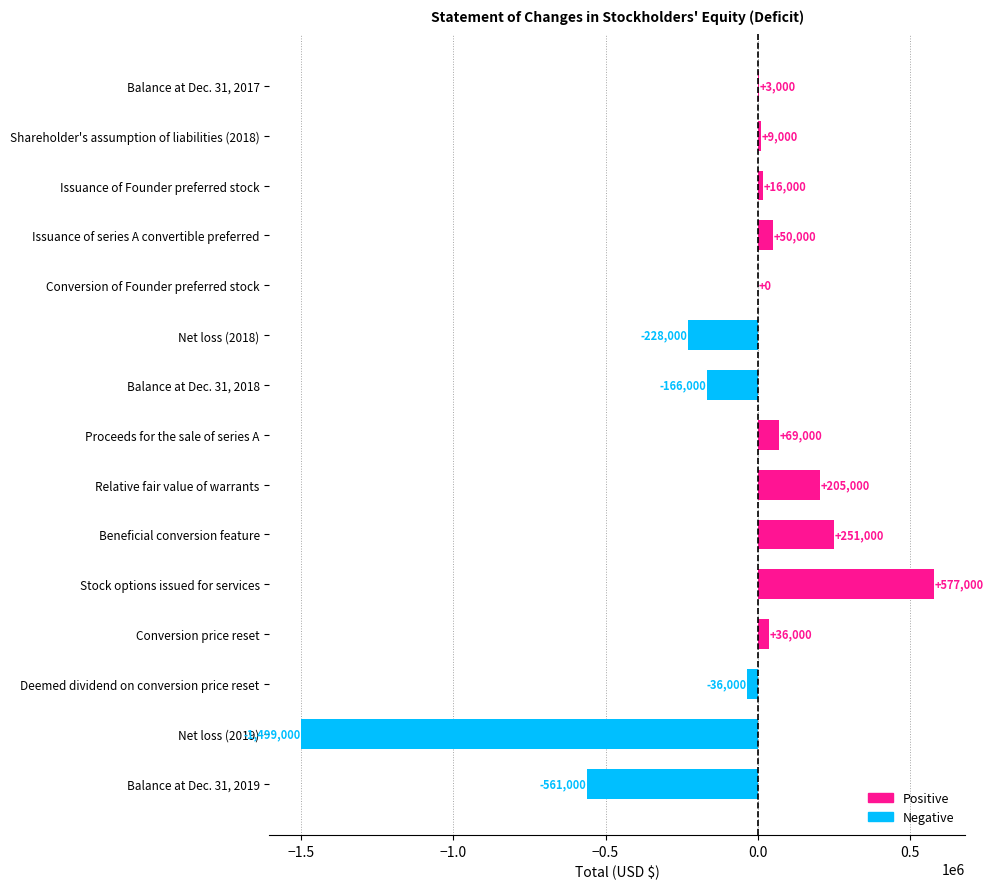

The chart shows a value of 3000 at Balance at Dec. 31, 2017. True or false?

True